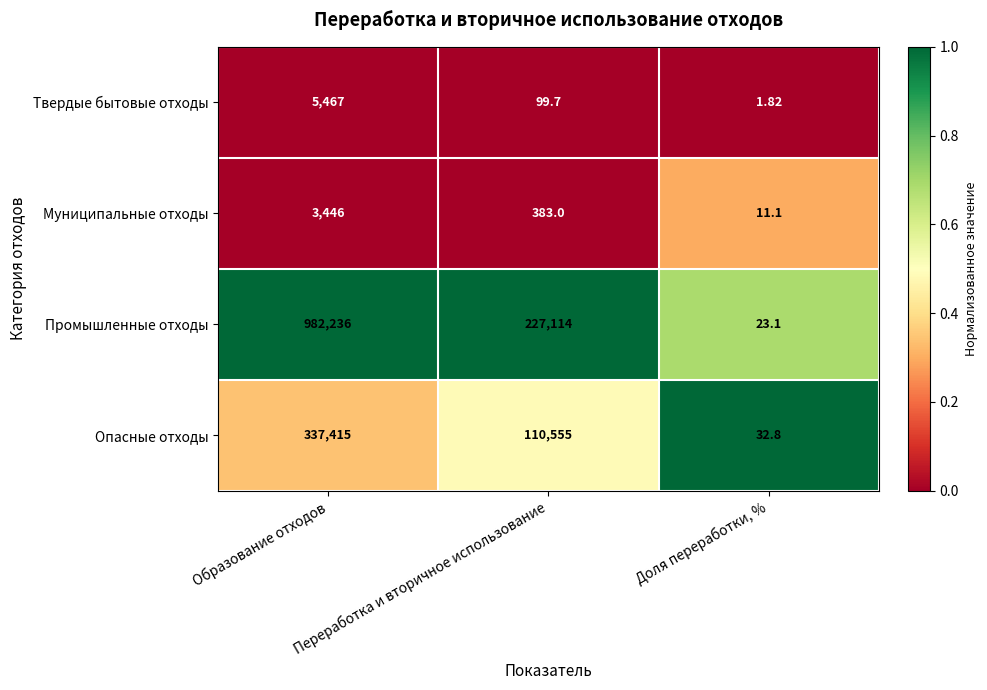

Which category has the highest value across all series?

Образование отходов